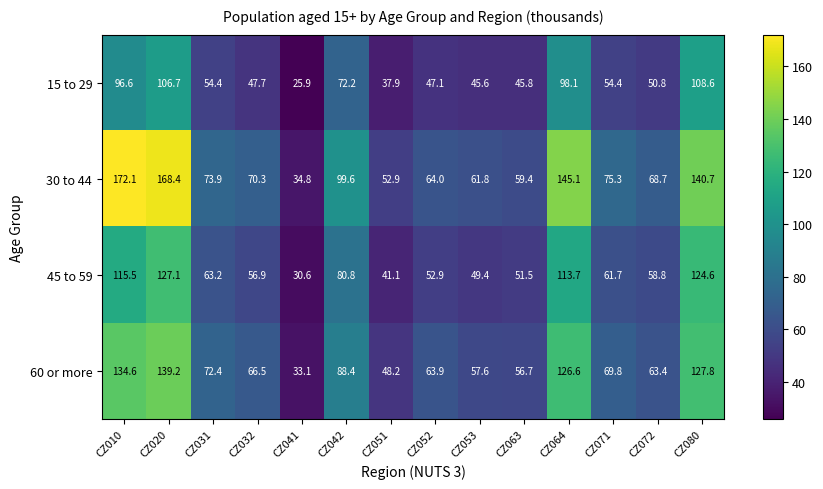

Rank the categories by 30 to 44 value from lowest to highest.

CZ041, CZ051, CZ063, CZ053, CZ052, CZ072, CZ032, CZ031, CZ071, CZ042, CZ080, CZ064, CZ020, CZ010